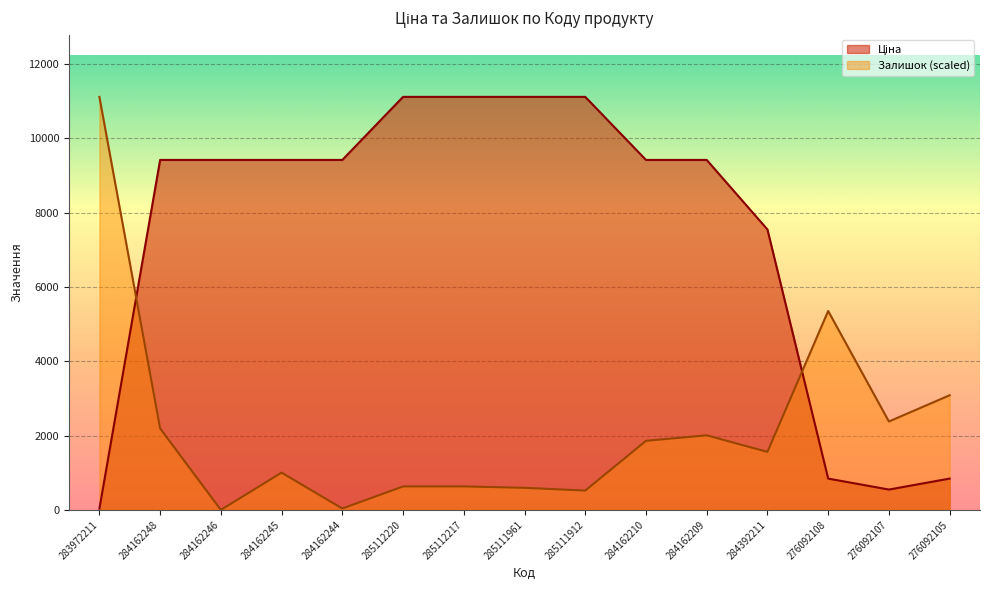

What is the maximum value shown in the chart?

11113.6